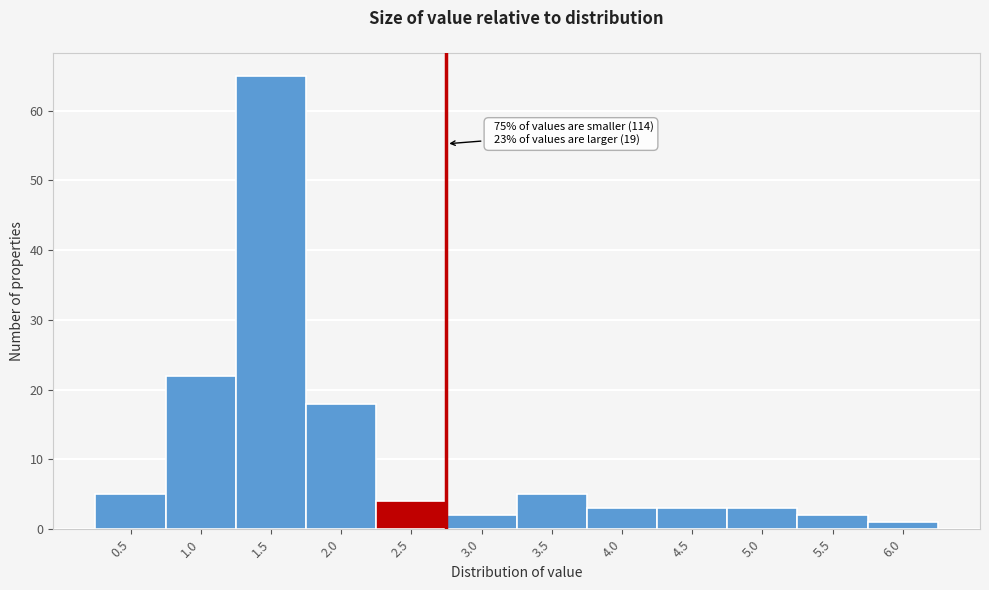

Reading left to right, what are all the values shown in this chart?

0.5=5	1.0=22	1.5=65	2.0=18	2.5=4	3.0=2	3.5=5	4.0=3	4.5=3	5.0=3	5.5=2	6.0=1